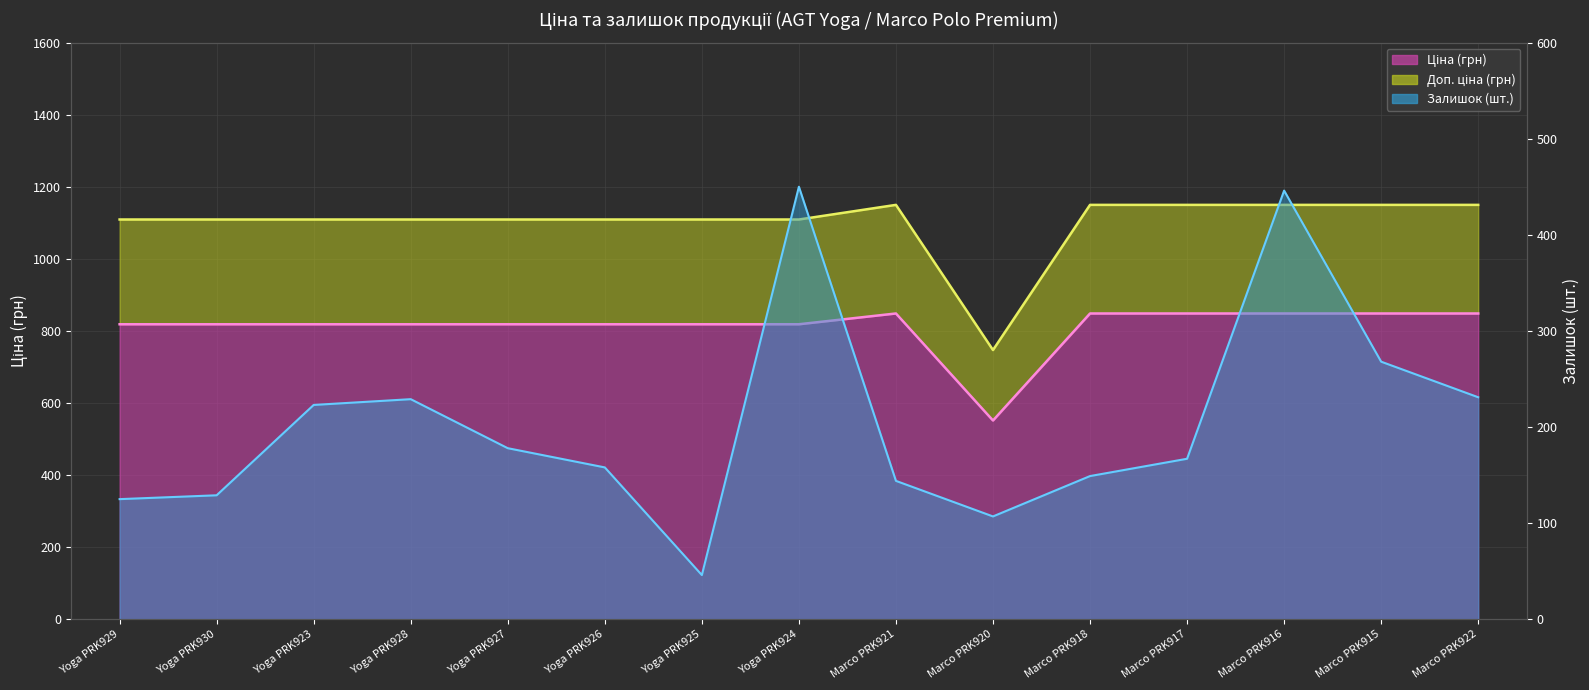

True or false: Ціна has more than 1 points higher than both neighbors.

False